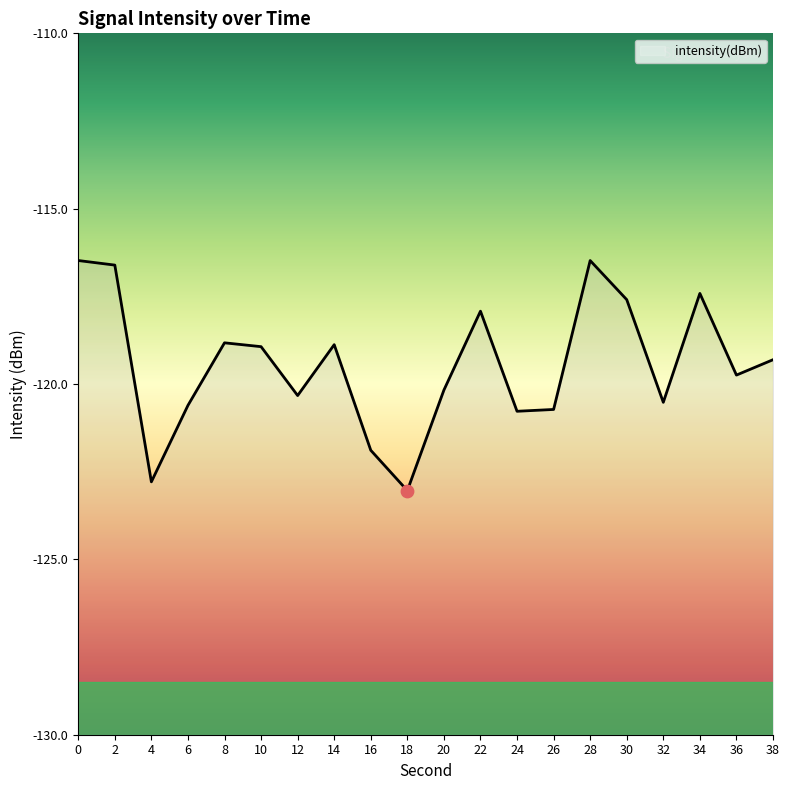

What is the change in value from 8 to 12?

-1.5